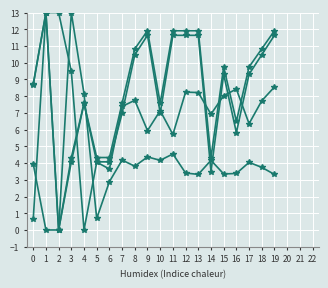

How many lines are shown in the chart?

4